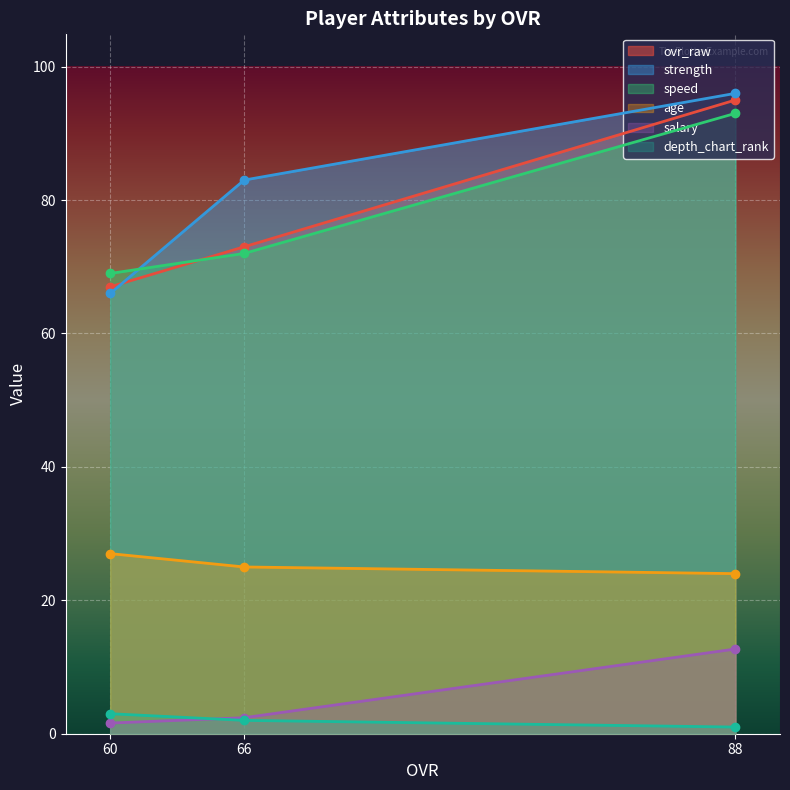

What is the difference between the strength values at 60 and 66?

17.0